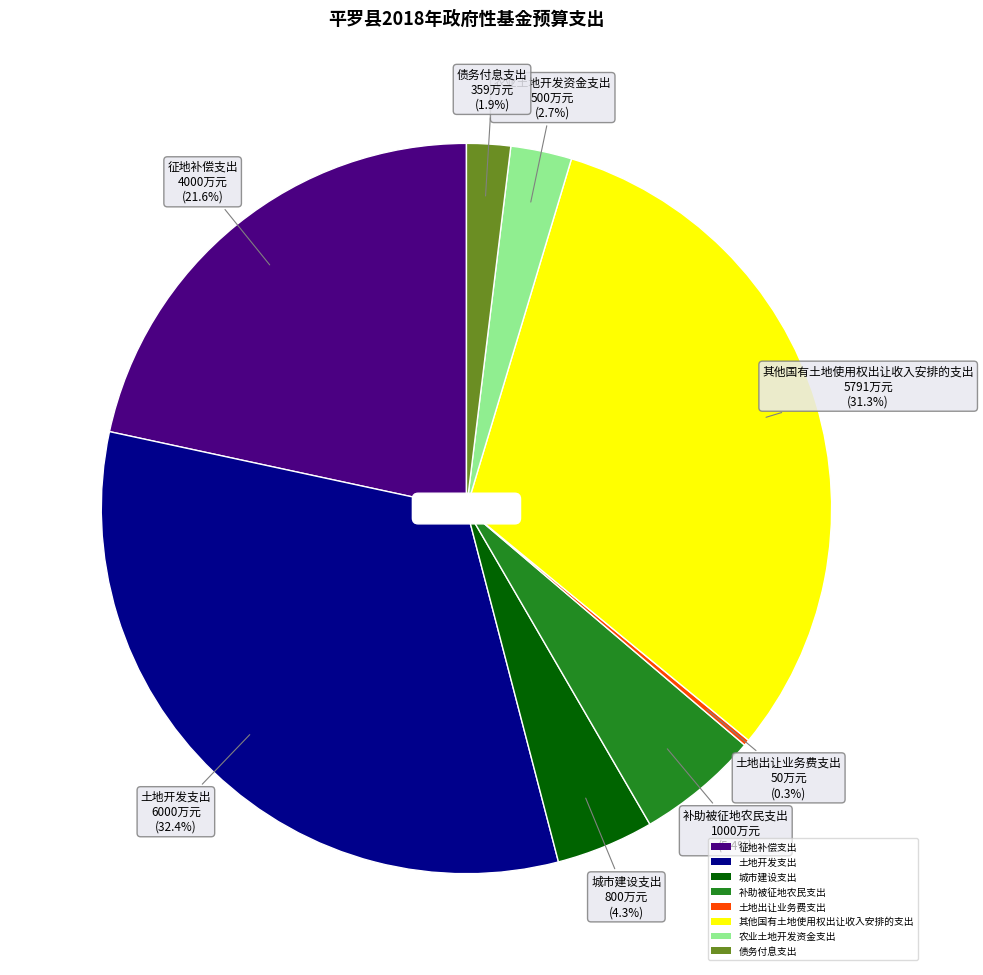

Which slice is the largest?

土地开发支出